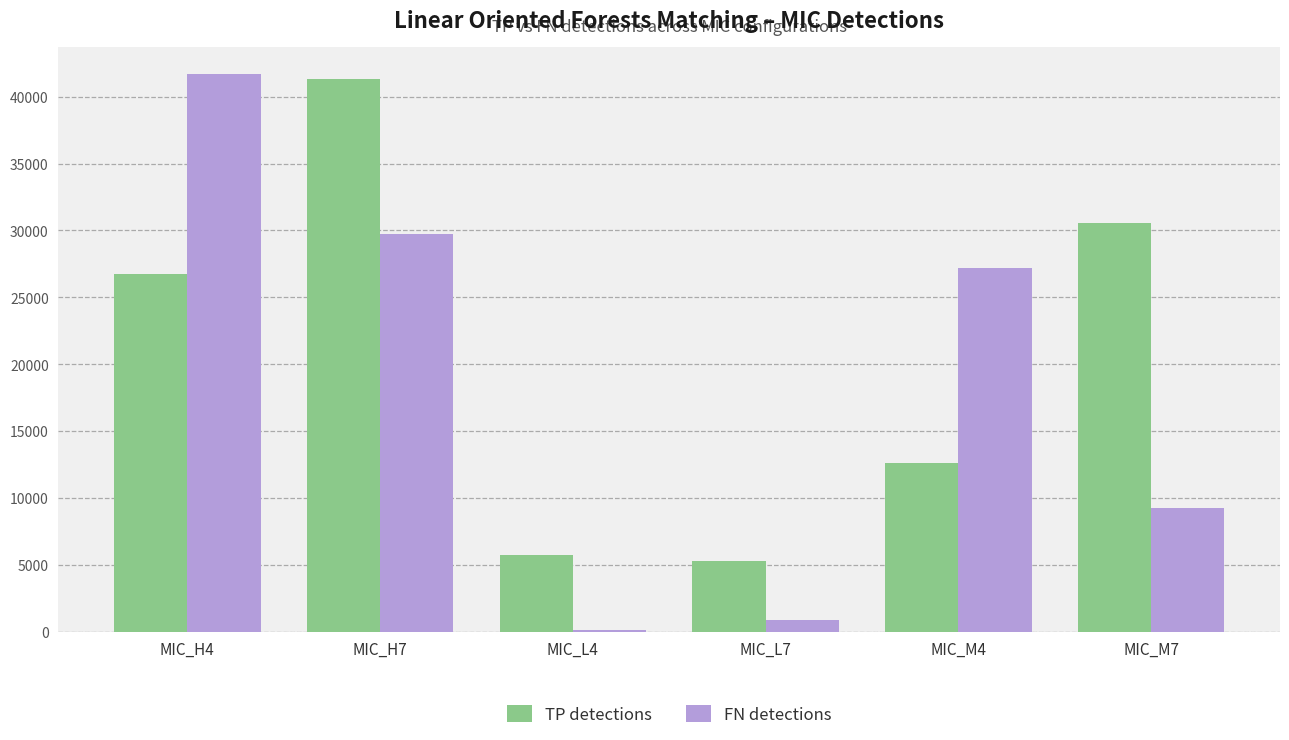

Reading left to right, transcribe all the data shown in this chart.

TP detections: MIC_H4=26716	MIC_H7=41311	MIC_L4=5711	MIC_L7=5271	MIC_M4=12612	MIC_M7=30526
FN detections: MIC_H4=41664	MIC_H7=29725	MIC_L4=89	MIC_L7=893	MIC_M4=27170	MIC_M7=9226